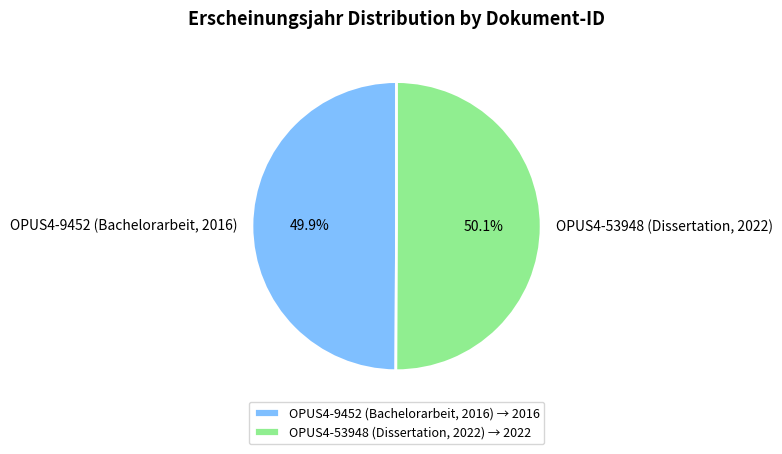

Is it true that OPUS4-53948 (Dissertation, 2022) is 50% of the pie?

True